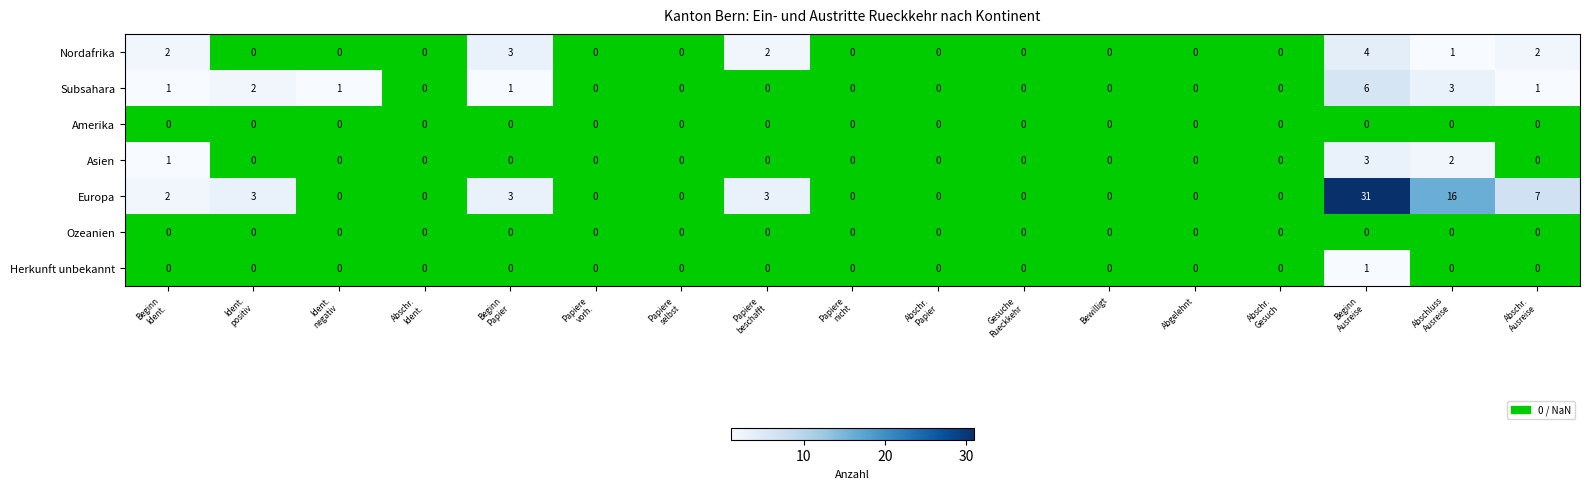

Which series has the widest spread of values?

Europa